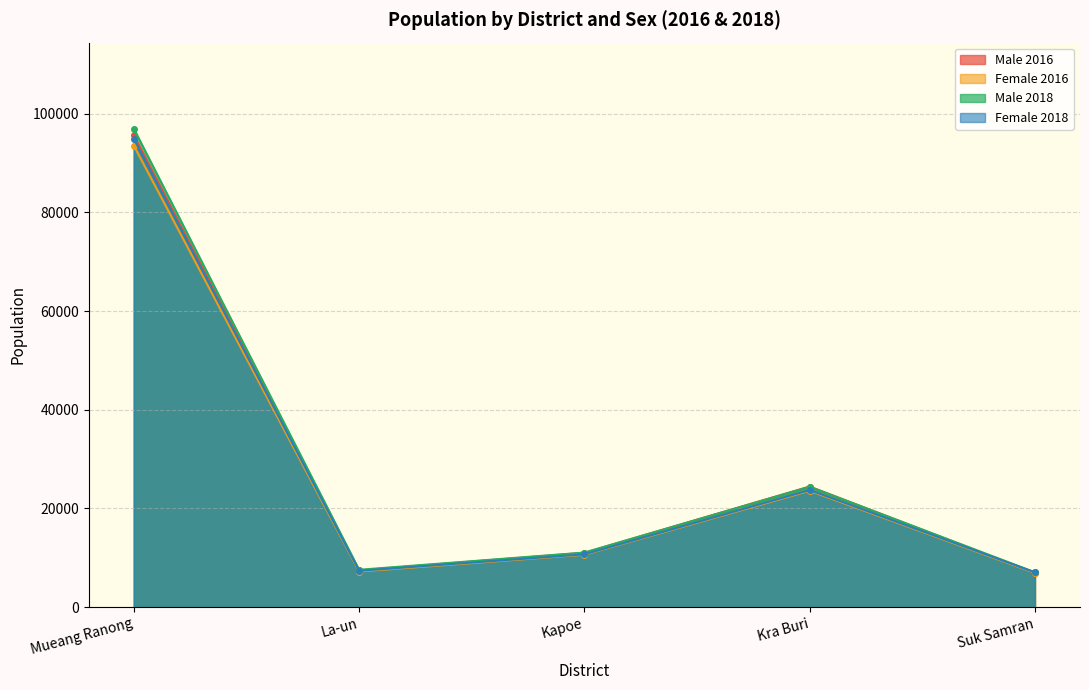

What is the sum of all Female 2018 values?

143731